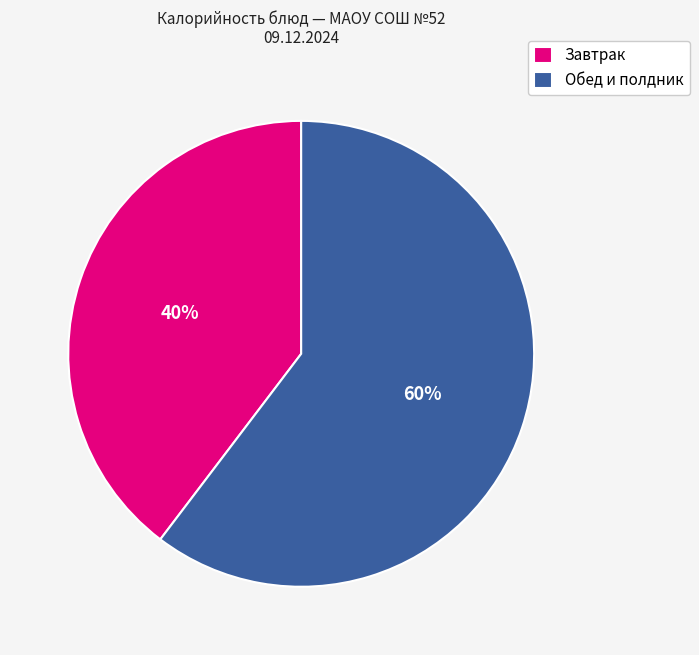

Is it true that Обед и полдник is 60% of the pie?

True